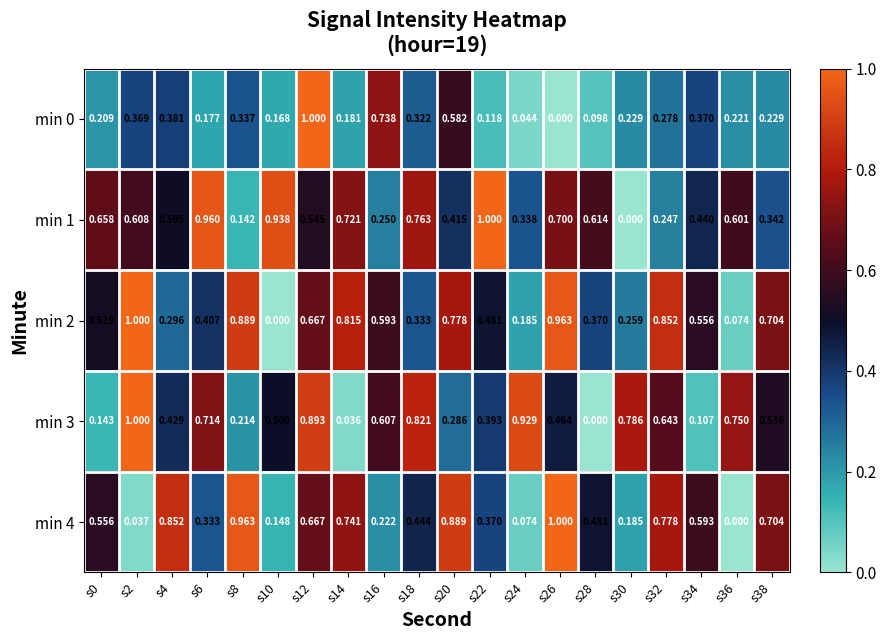

Is the value of min 3 at s6 greater than the value of min 2 at s32?

No